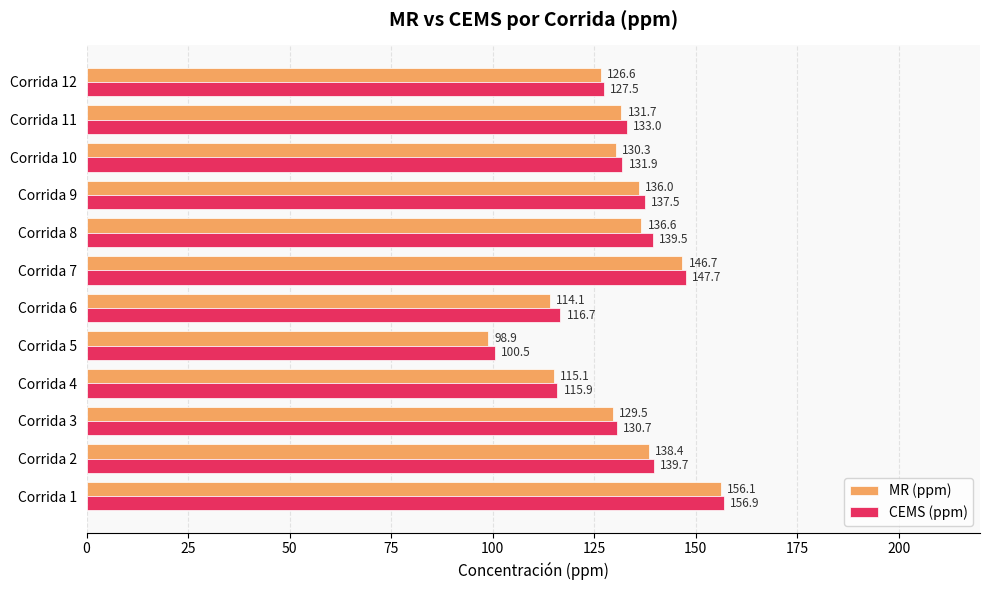

Which series has the largest range (max minus min)?

MR (ppm)